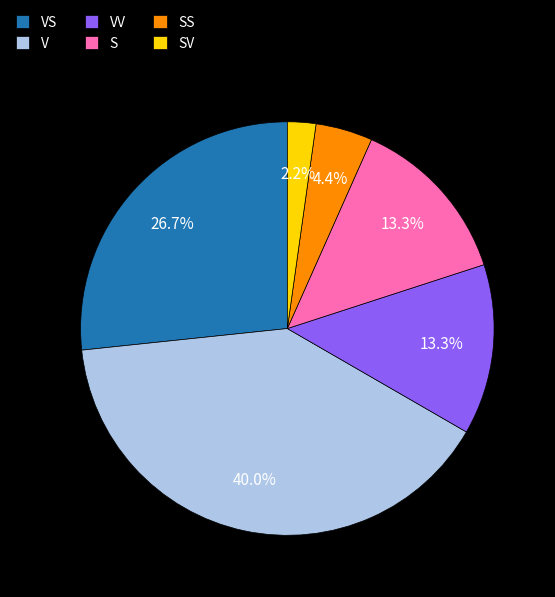

Which category has the smallest portion of the pie?

SV